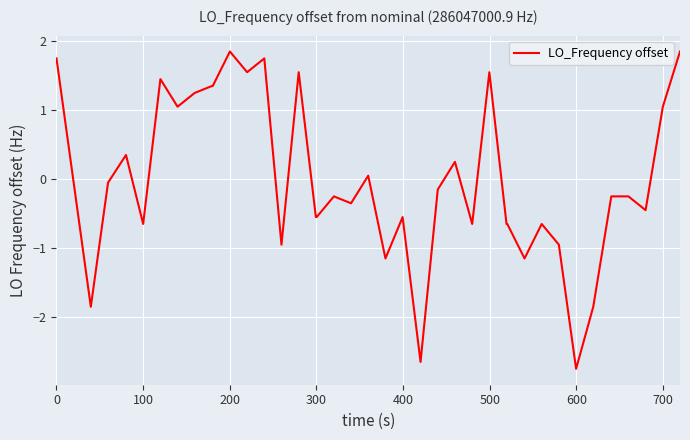

What is the difference between the maximum and minimum values?

4.6